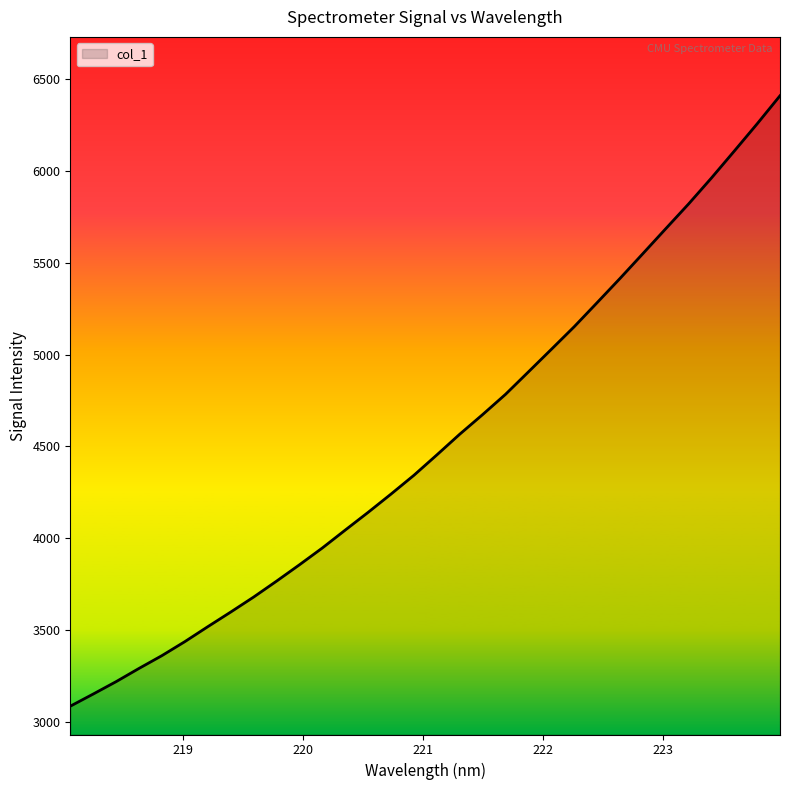

What is the maximum value shown in the chart?

6409.6